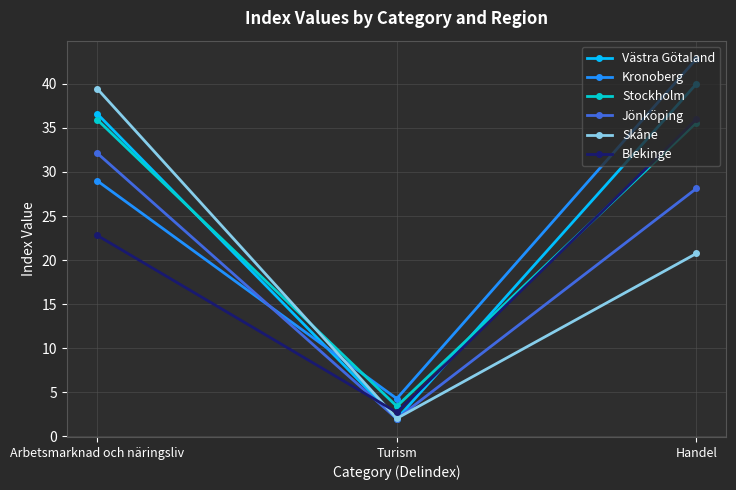

What is the smallest value displayed?

2.0